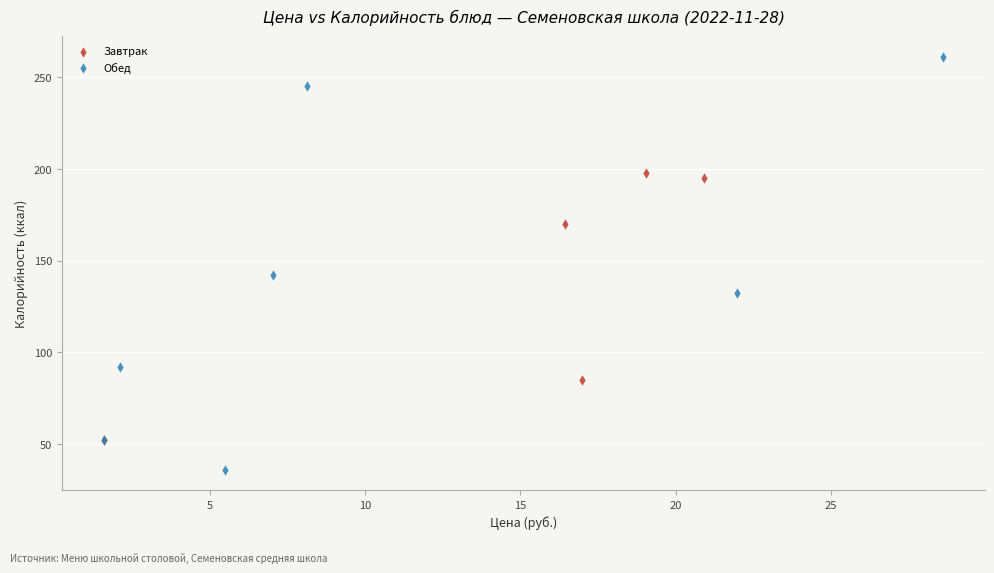

Which series has the largest Y range (max minus min)?

Обед